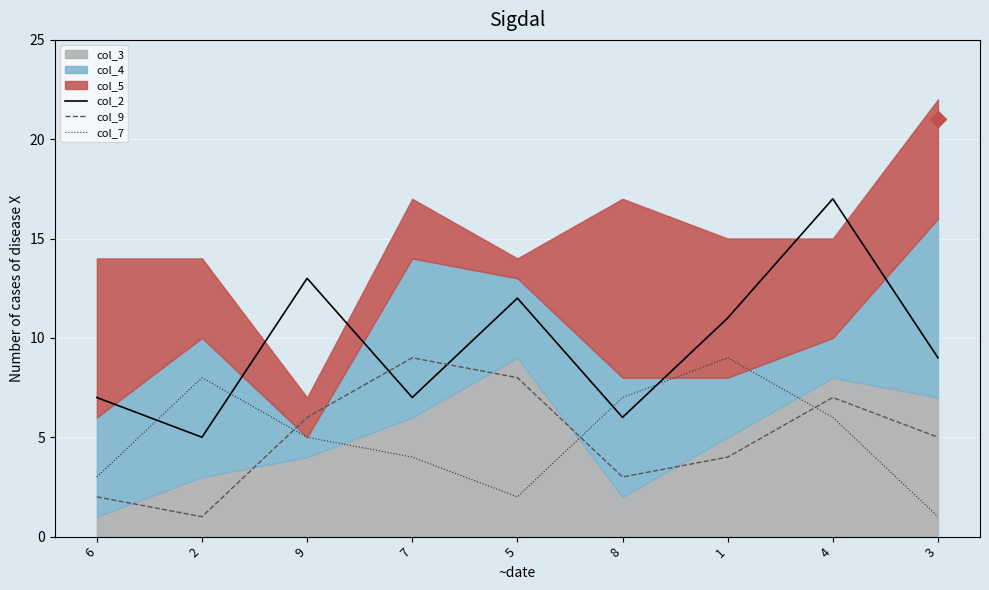

Which series ends up on top after the final intersection of col_7 and col_2?

col_2